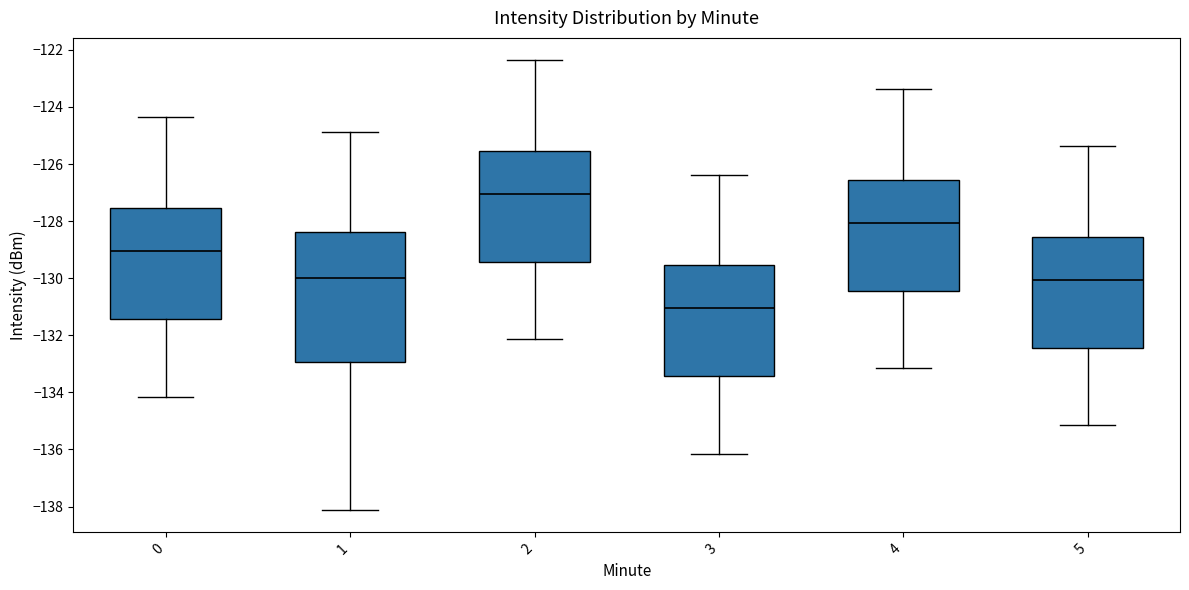

Which box is the tallest, from its lower edge to its upper edge?

1